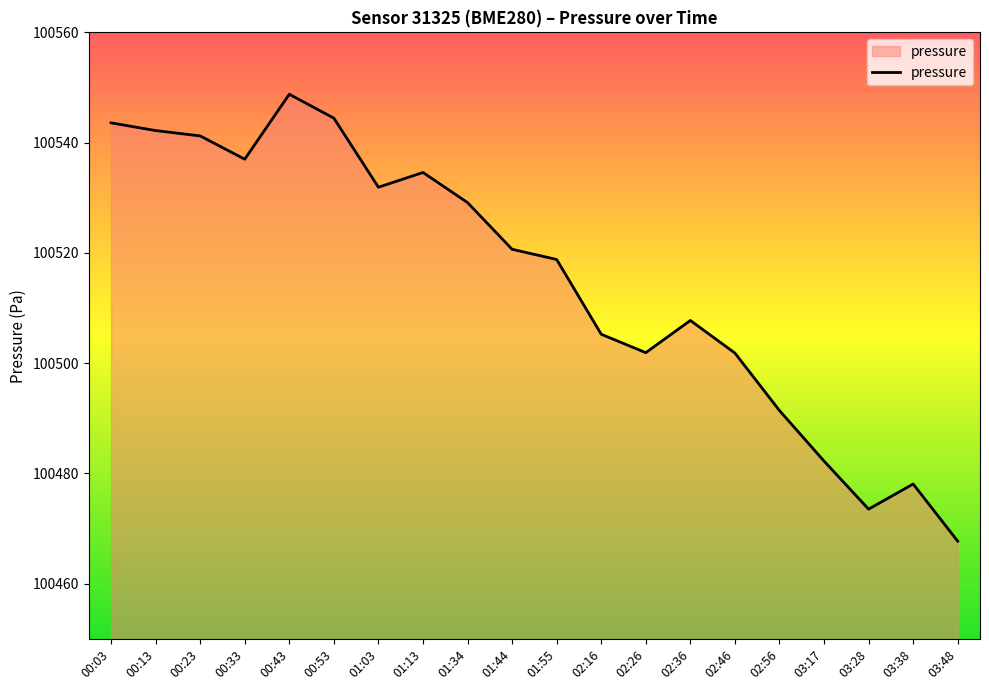

Is it true that the value at 00:43 is 152790.8?

False